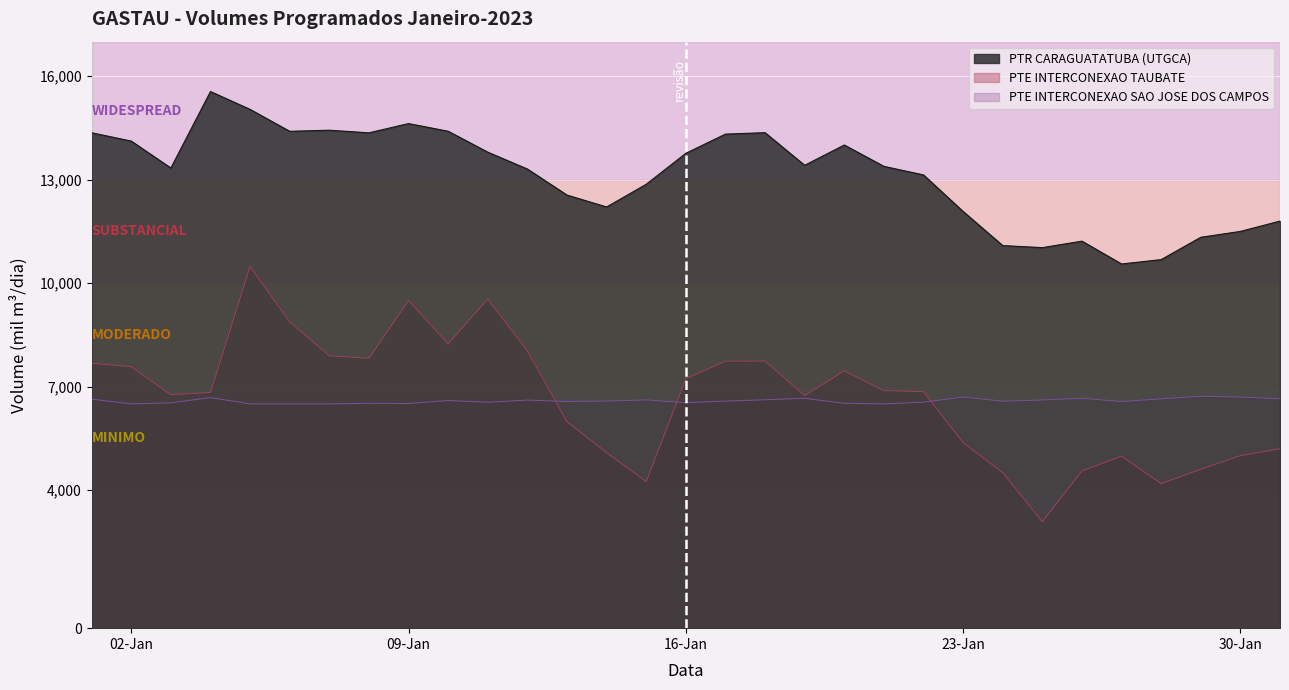

At how many categories does at least one series exceed 5125?

31